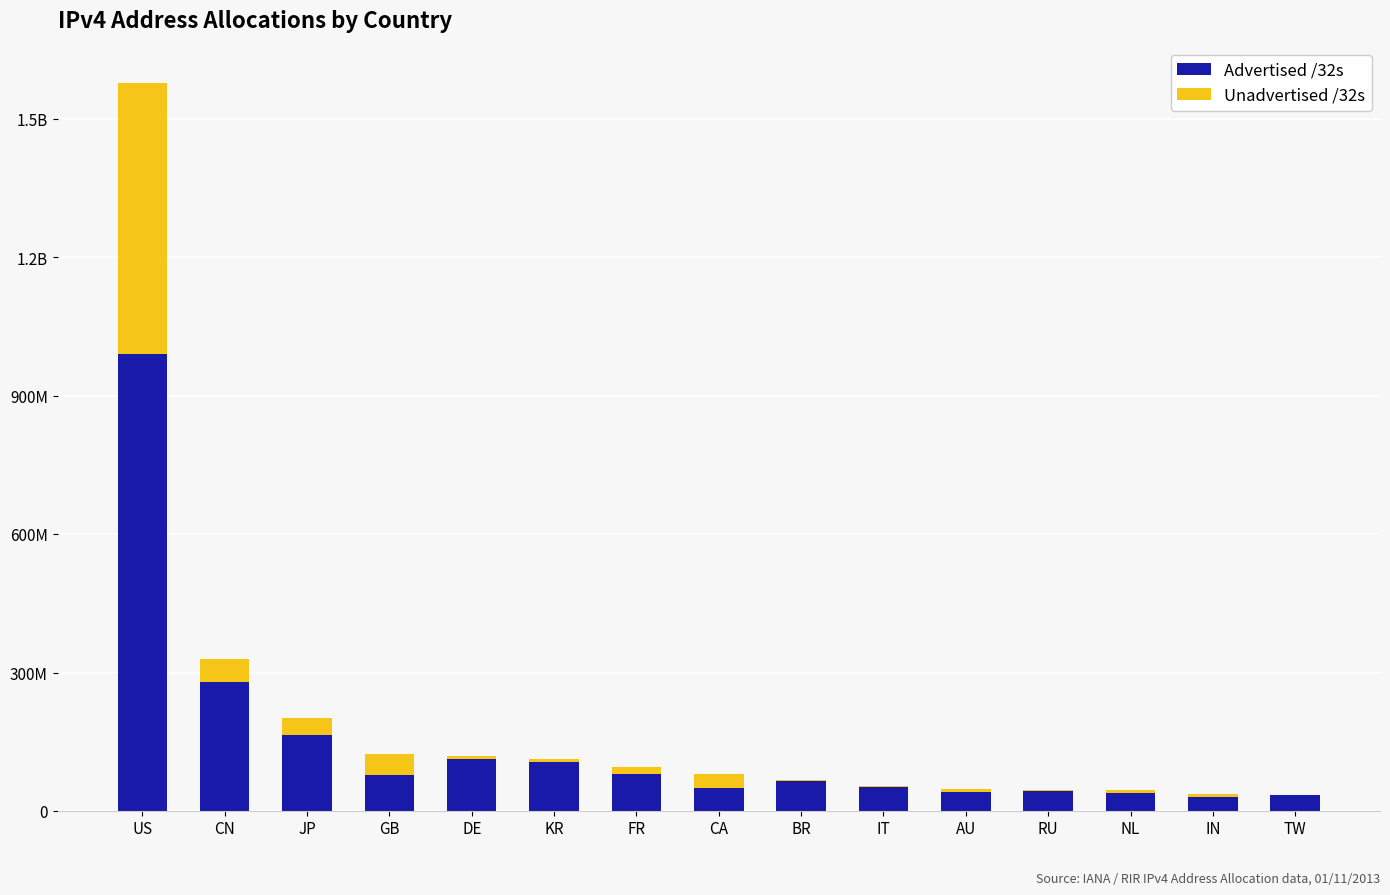

What is the difference between the Unadvertised /32s values at CN and TW?

49389824